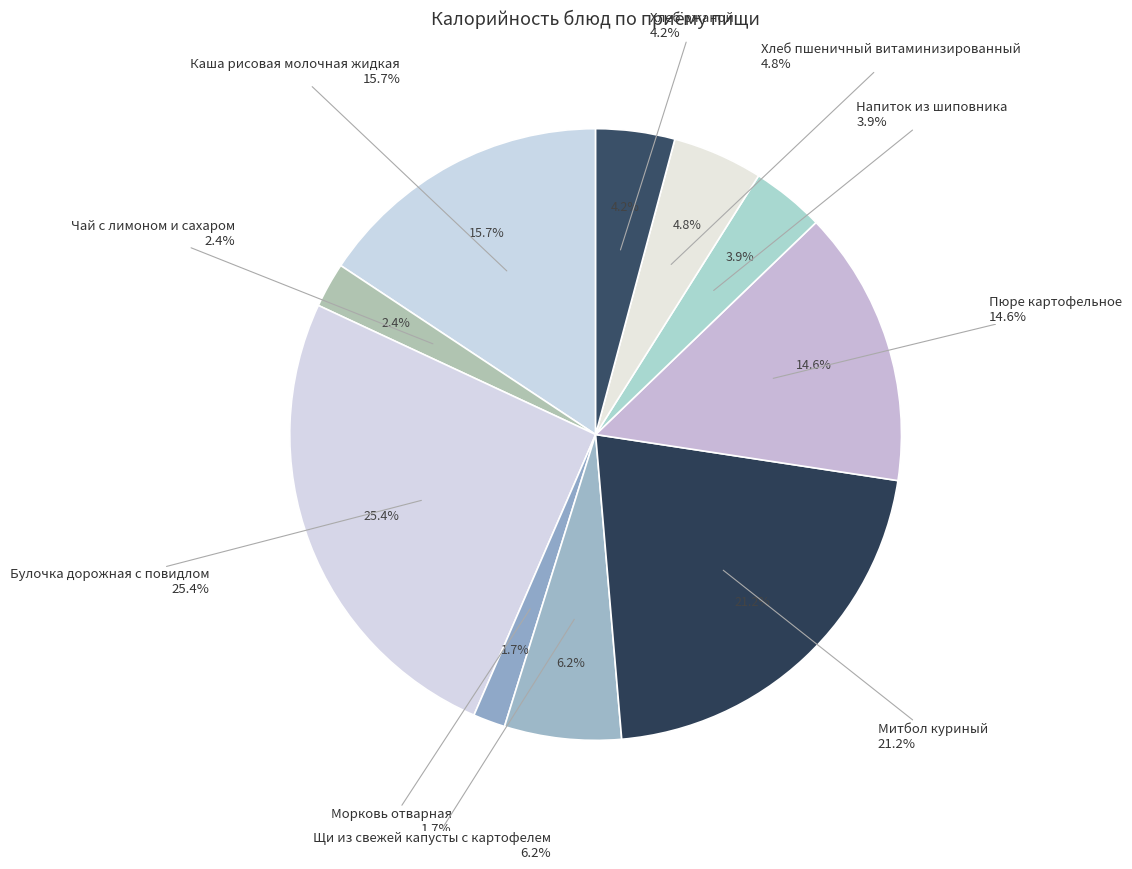

What is the change in value from Булочка дорожная с повидлом to Напиток из шиповника?

-269.7